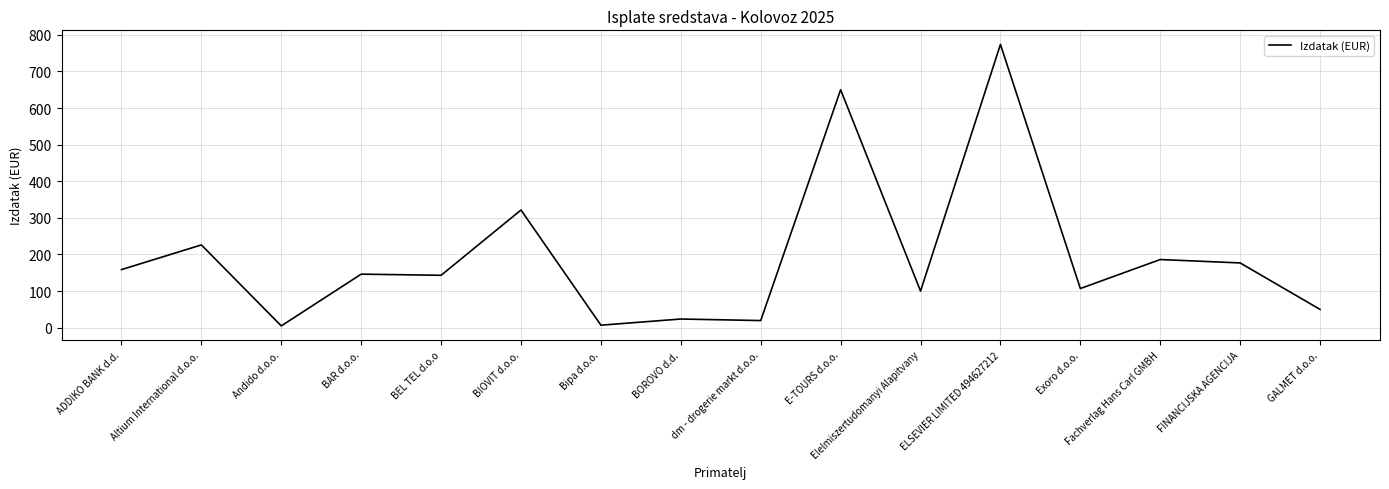

What is the difference between the maximum and minimum values?

768.8